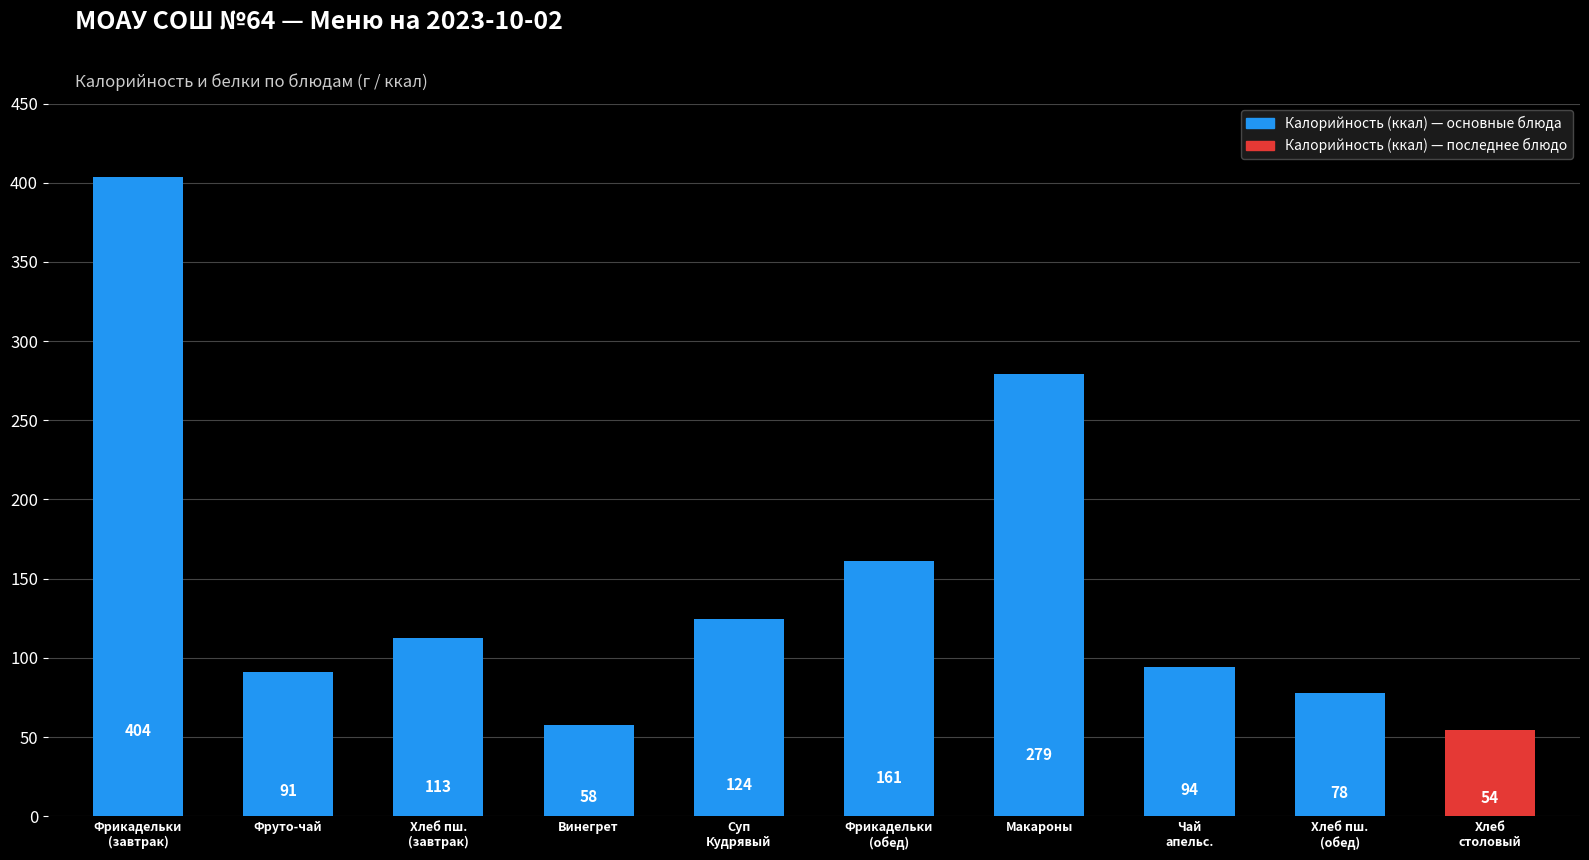

List the labels in order of value, smallest first.

Хлеб
столовый, Винегрет, Хлеб пш.
(обед), Фруто-чай, Чай
апельс., Хлеб пш.
(завтрак), Суп
Кудрявый, Фрикадельки
(обед), Макароны, Фрикадельки
(завтрак)